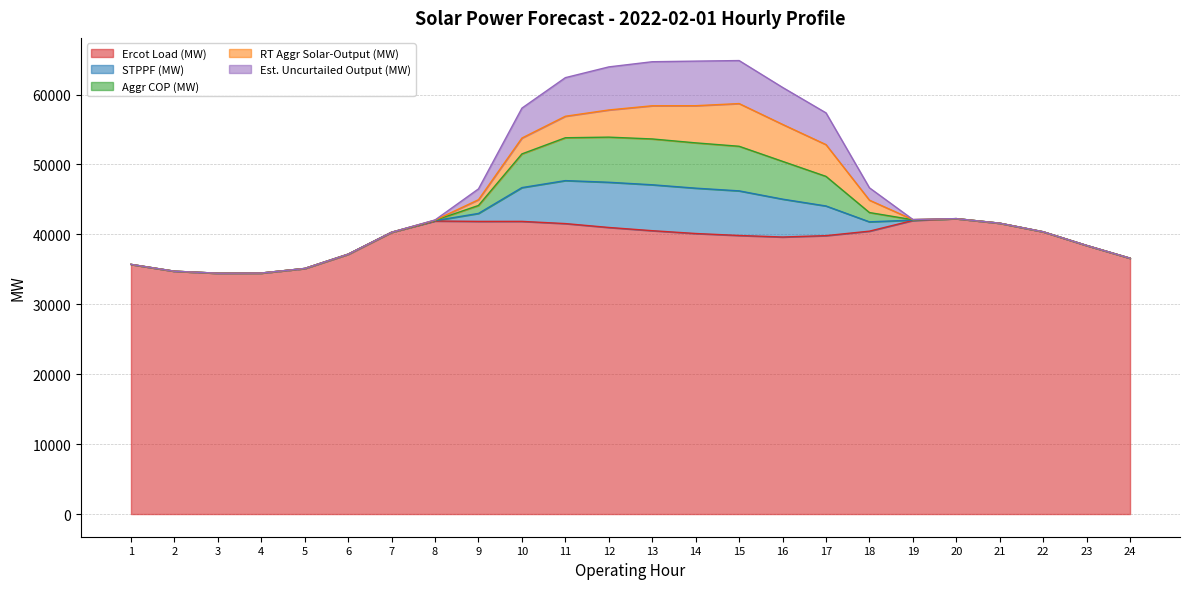

At which category does Est. Uncurtailed Output (MW) reach its first local peak?

6